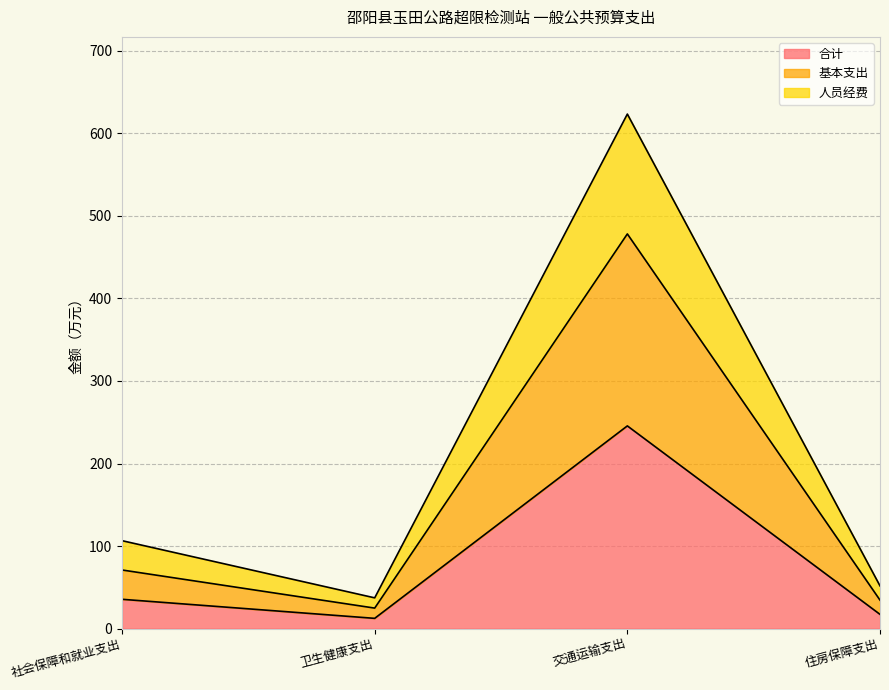

Where is the first local maximum for 基本支出?

交通运输支出